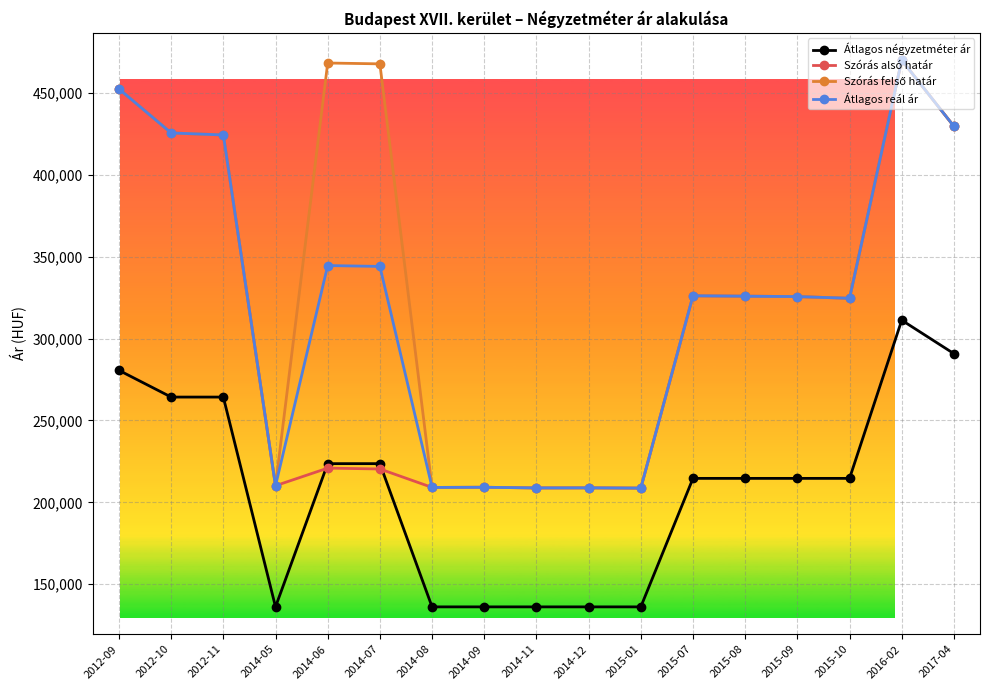

True or false: Átlagos négyzetméter ár and Átlagos reál ár cross at least once.

False